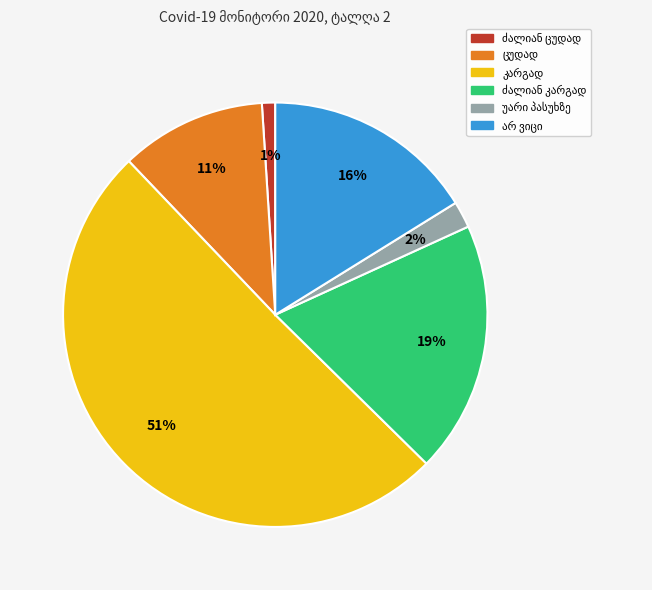

To the nearest percent, what is the average slice percentage?

17%